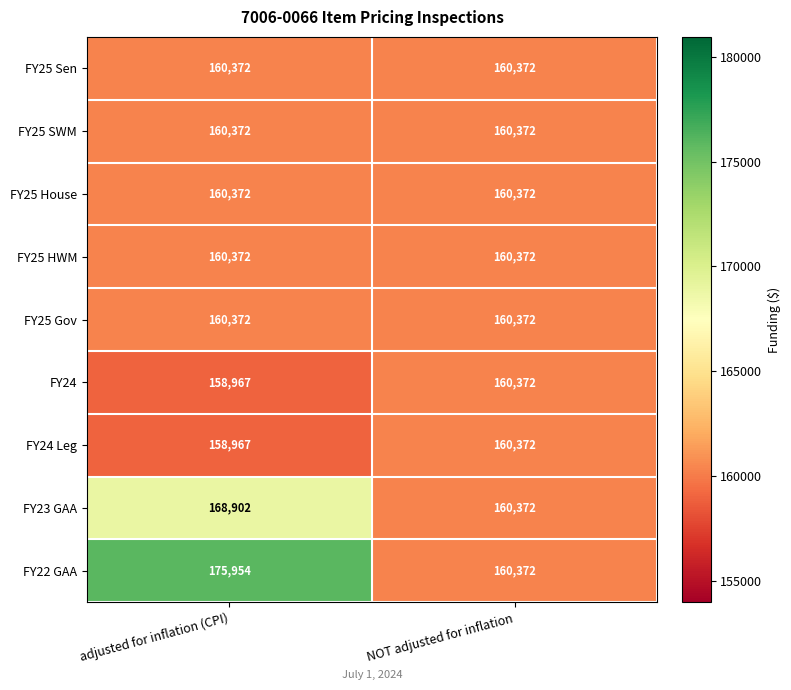

Reading left to right, what are all the values shown in this chart?

FY25 Sen: adjusted for inflation (CPI)=160372	NOT adjusted for inflation=160372
FY25 SWM: adjusted for inflation (CPI)=160372	NOT adjusted for inflation=160372
FY25 House: adjusted for inflation (CPI)=160372	NOT adjusted for inflation=160372
FY25 HWM: adjusted for inflation (CPI)=160372	NOT adjusted for inflation=160372
FY25 Gov: adjusted for inflation (CPI)=160372	NOT adjusted for inflation=160372
FY24: adjusted for inflation (CPI)=158967	NOT adjusted for inflation=160372
FY24 Leg: adjusted for inflation (CPI)=158967	NOT adjusted for inflation=160372
FY23 GAA: adjusted for inflation (CPI)=168902	NOT adjusted for inflation=160372
FY22 GAA: adjusted for inflation (CPI)=175954	NOT adjusted for inflation=160372